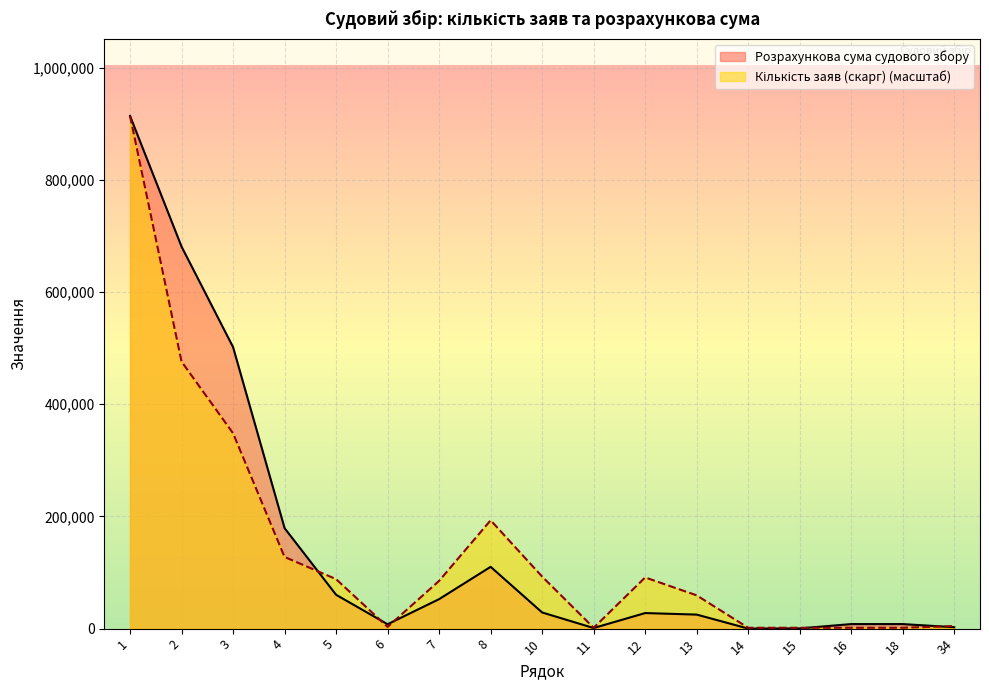

How many data points in Розрахункова сума судового збору are above 27746?

9